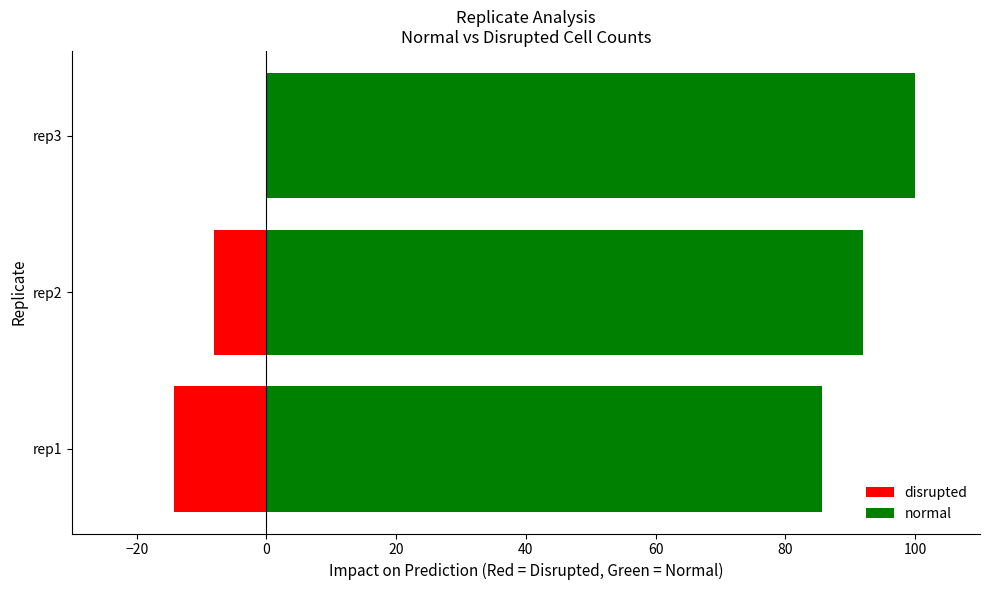

How many groups of bars are there?

3